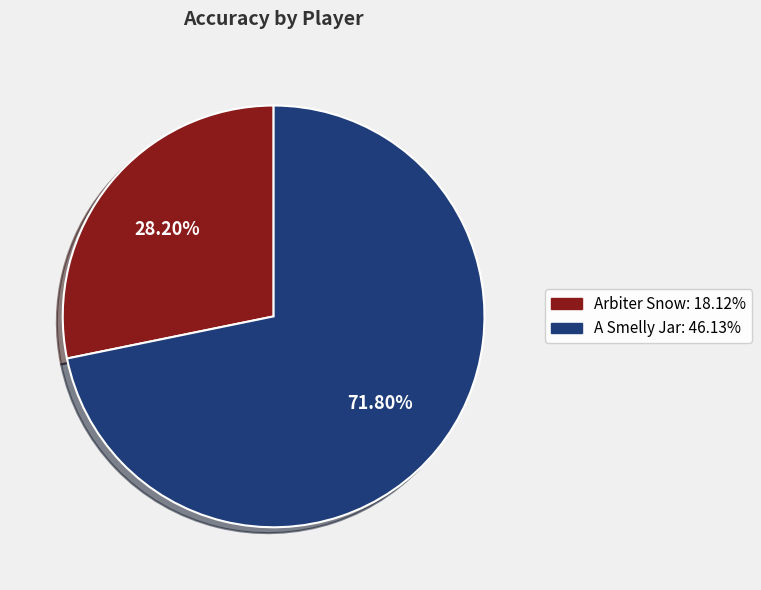

To the nearest percent, what is the combined percentage of A Smelly Jar and Arbiter Snow?

100%